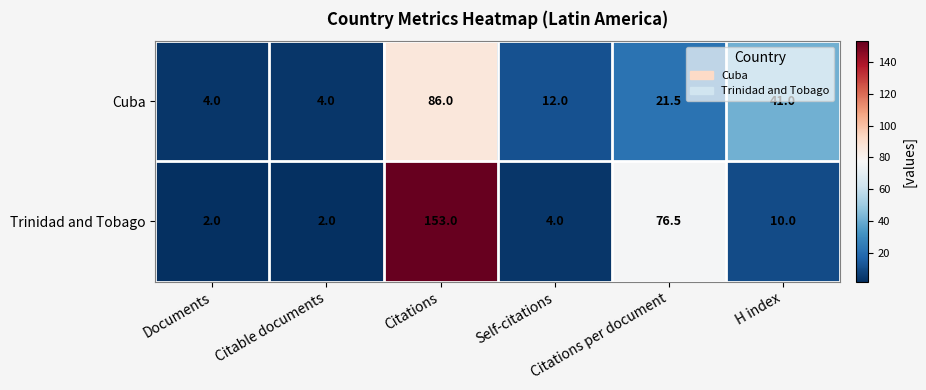

List the series in order of their overall mean, highest first.

Trinidad and Tobago, Cuba